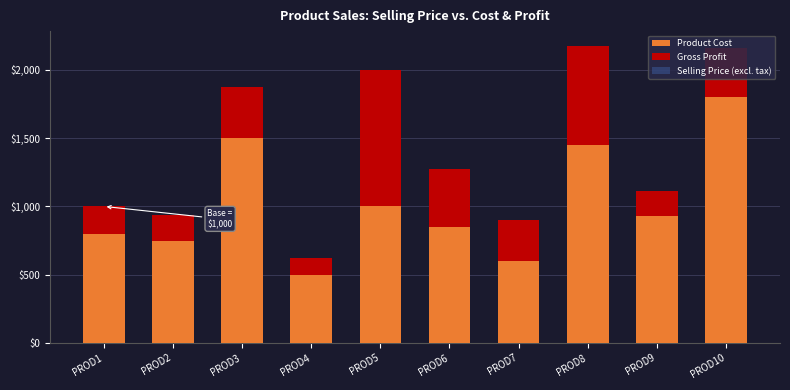

What is the maximum value for Product Cost?

1799.9